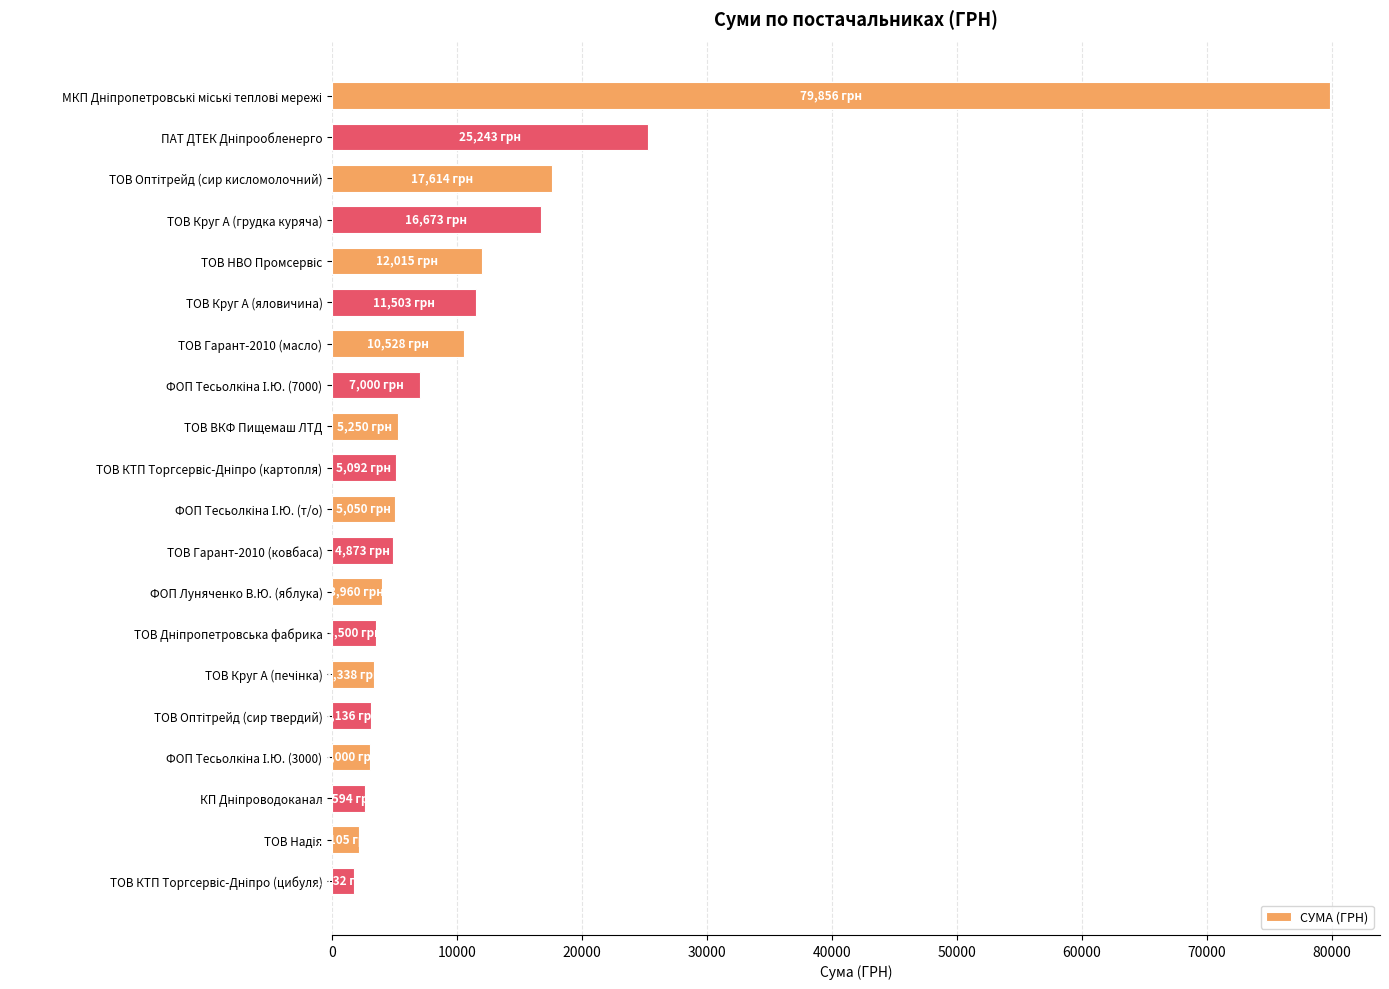

Approximately how many times larger is the value at ФОП Луняченко В.Ю. (яблука) compared to ТОВ Гарант-2010 (масло)?

0.4